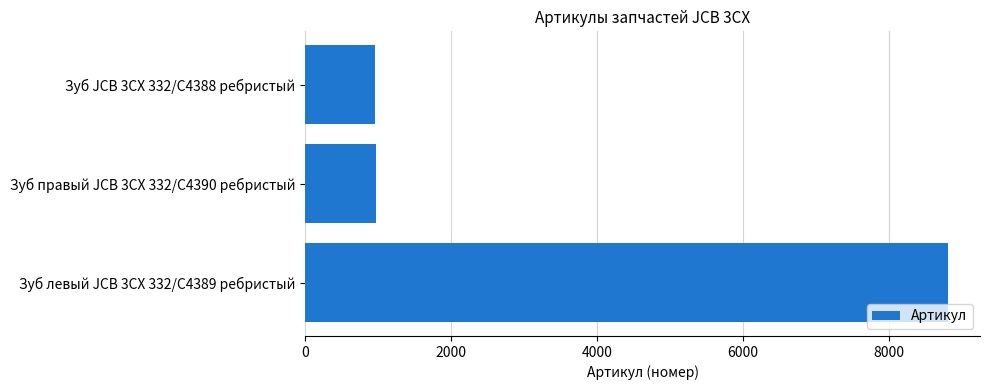

Which has a higher value, Зуб левый JCB 3CX 332/C4389 ребристый or Зуб JCB 3CX 332/C4388 ребристый?

Зуб левый JCB 3CX 332/C4389 ребристый